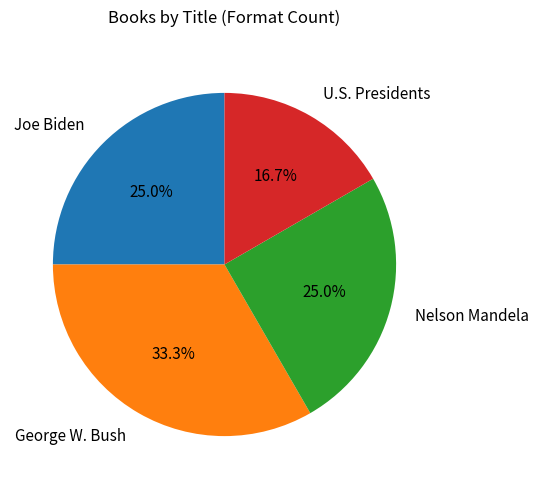

To the nearest percent, what is the average slice percentage?

25%